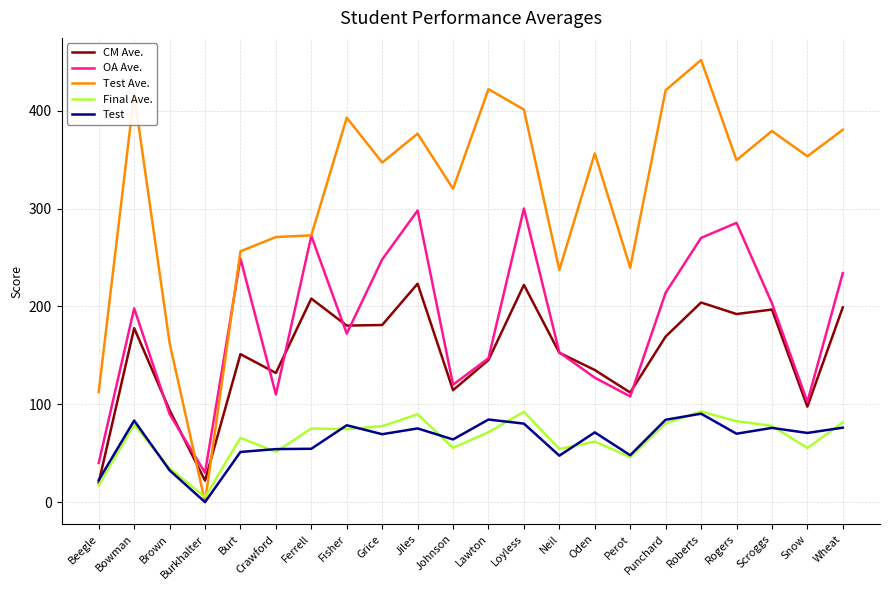

Is this an area chart (filled region under the line)?

No